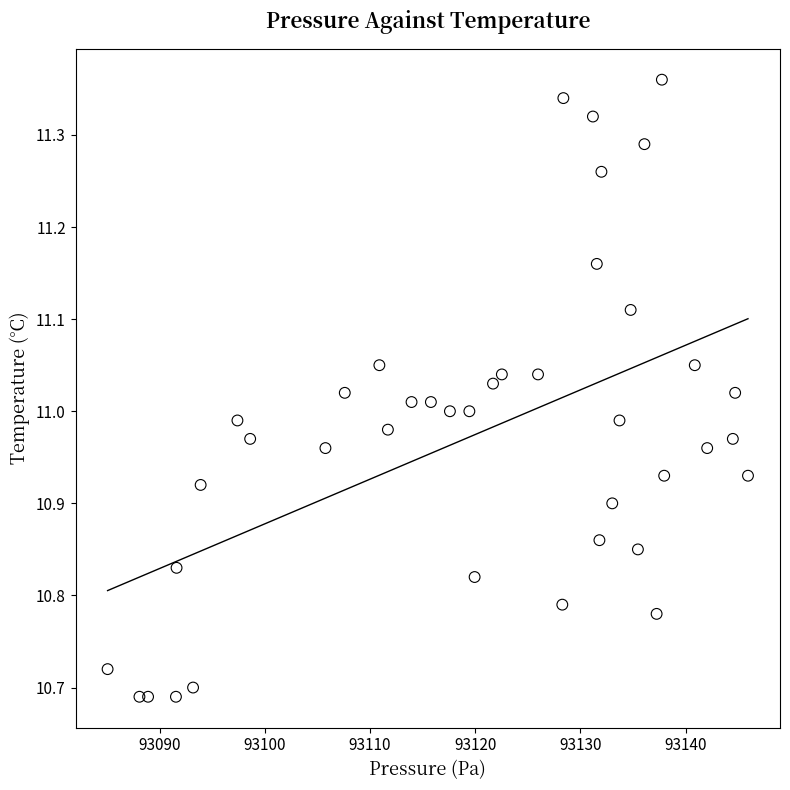

What is the range of X values (max minus min)?

60.9